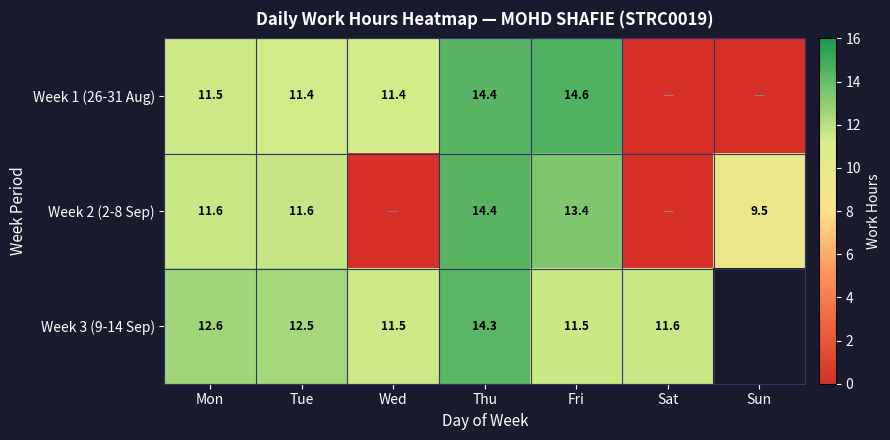

How many positive values does the Week 3 (9-14 Sep) series have?

6